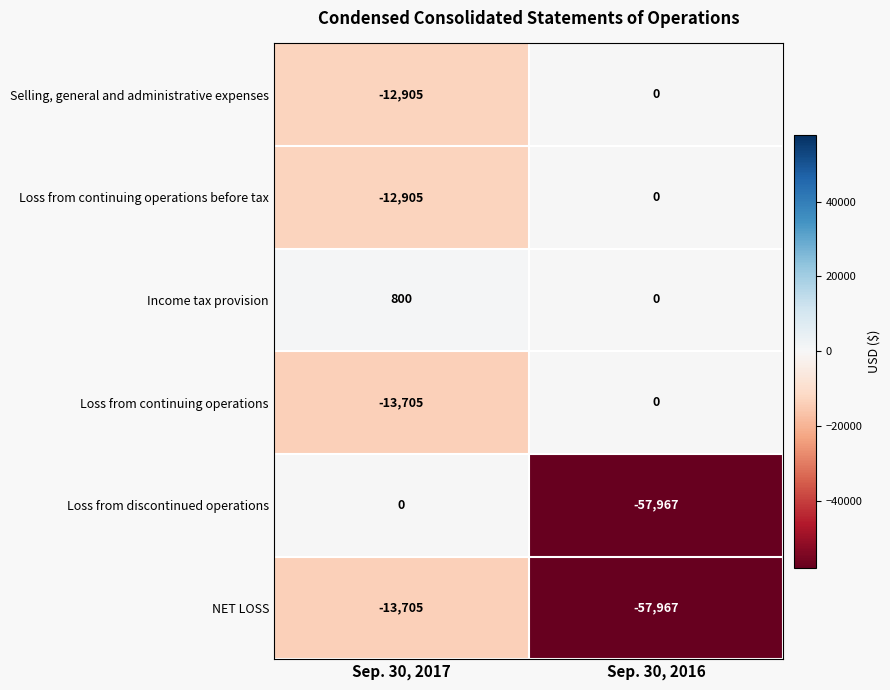

What is the total value across all series at Sep. 30, 2017?

-52420